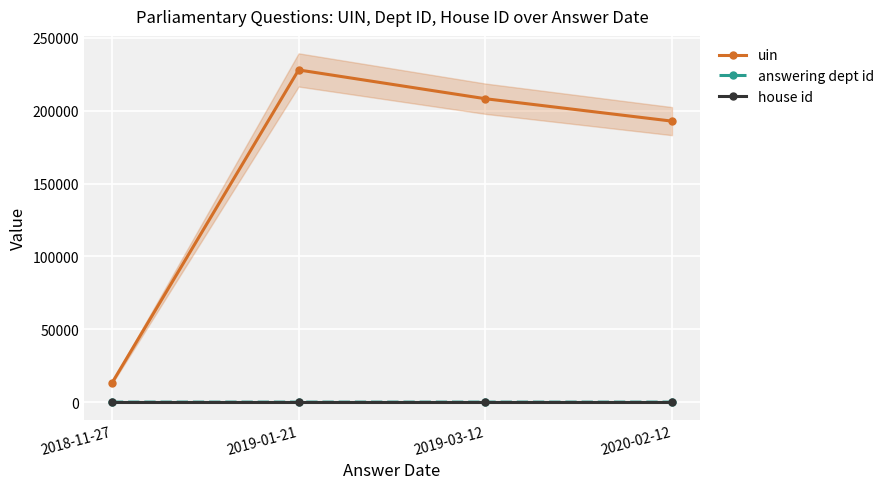

Which series has the largest range (max minus min)?

uin